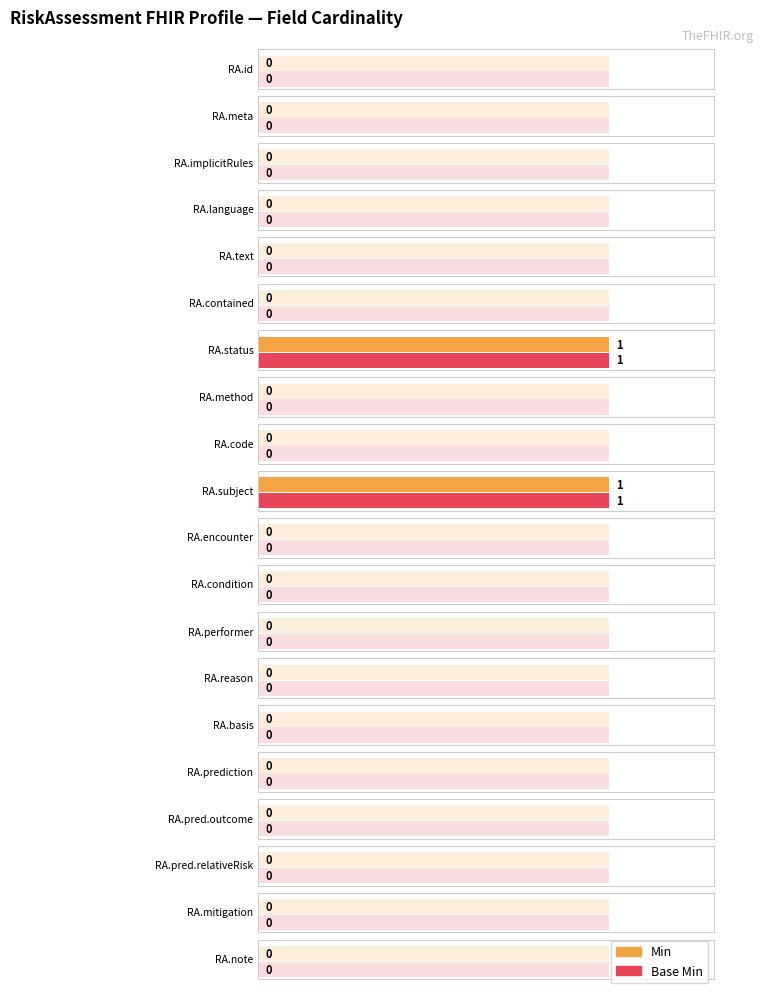

Which series changed the most between RiskAssessment.subject and RiskAssessment.condition?

Min